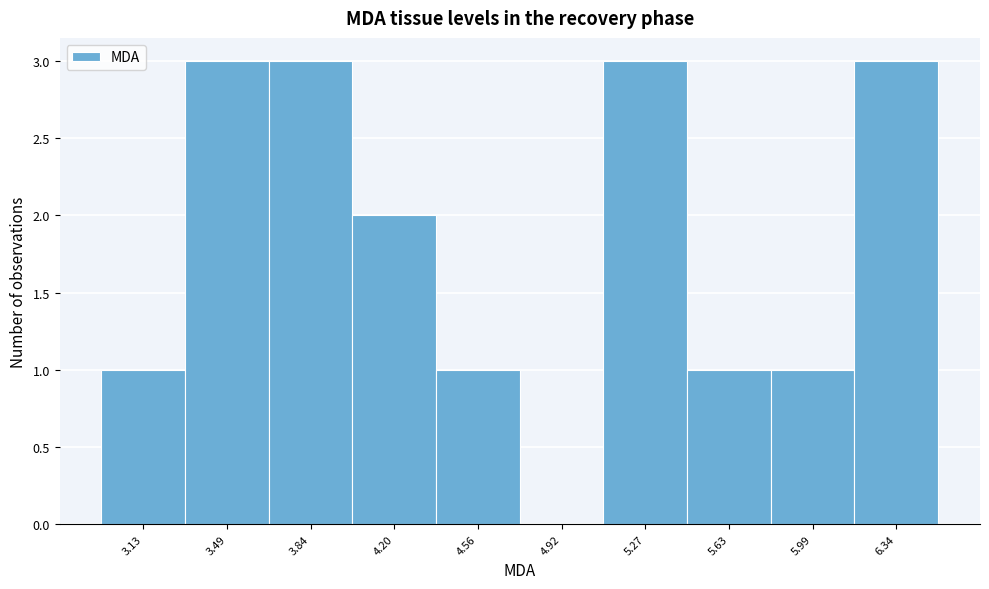

Reading left to right, what are all the values shown in this chart?

3.13=1	3.49=3	3.84=3	4.20=2	4.56=1	4.92=0	5.27=3	5.63=1	5.99=1	6.34=3